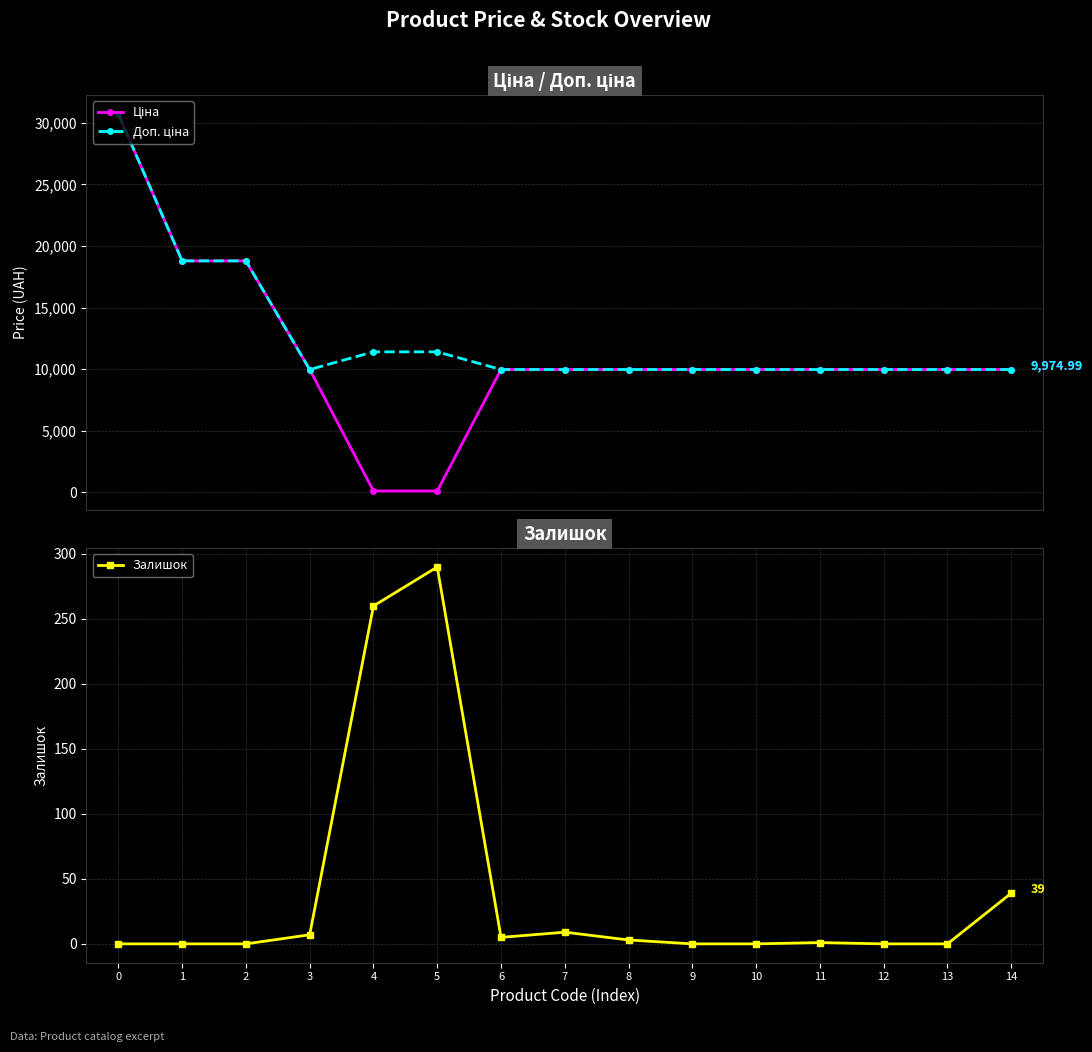

At which label does Залишок reach its peak?

5